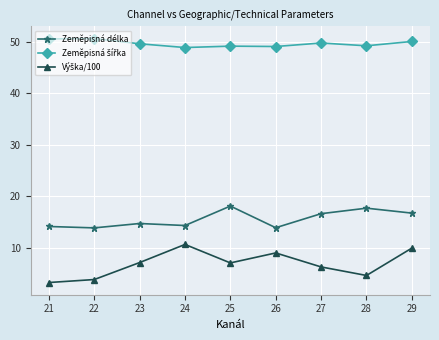

What is the maximum value for Zeměpisná délka?

18.1